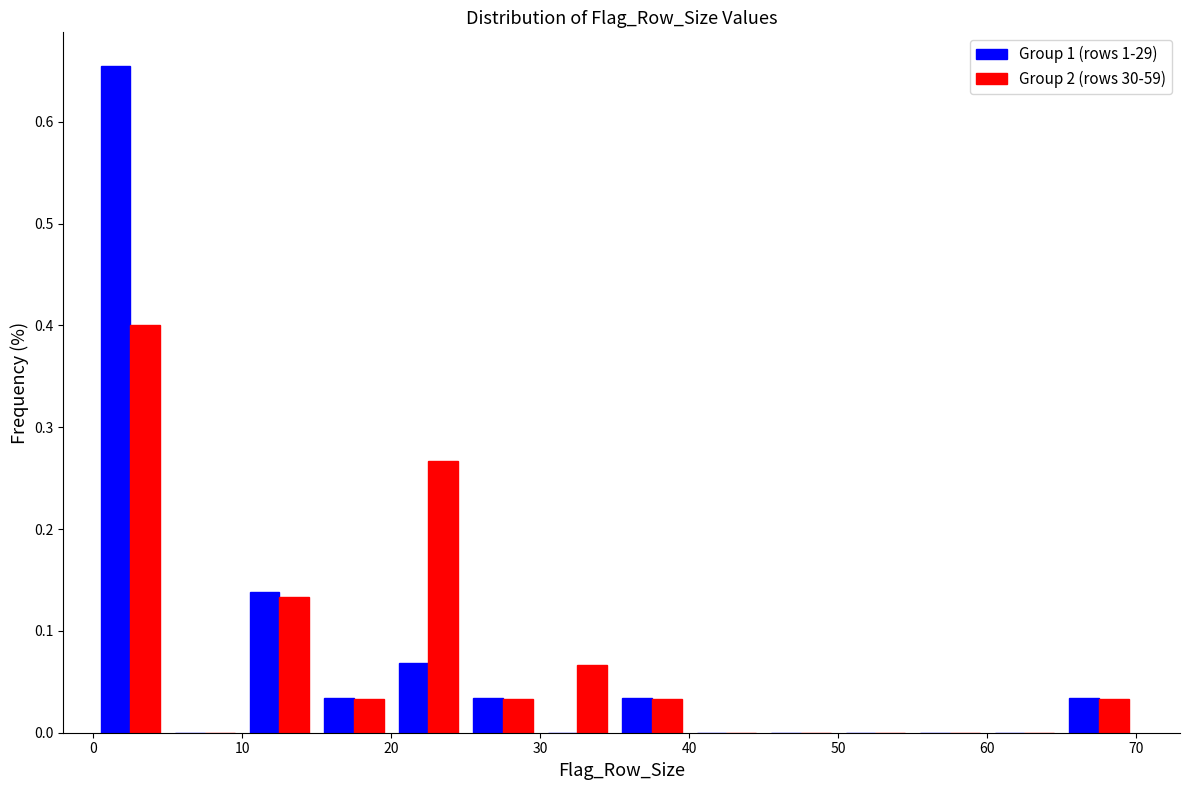

What is the height of the Group 1 (rows 1-29) bar covering 25 to 30 on the x-axis? The values are not printed on the chart, so give them approximately, as read against the axis.

0.03